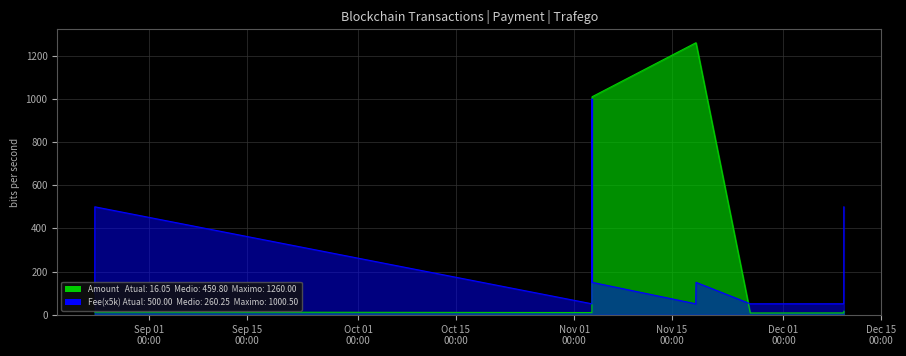

In Amount, how many points are lower than both neighbors (excluding endpoints)?

2